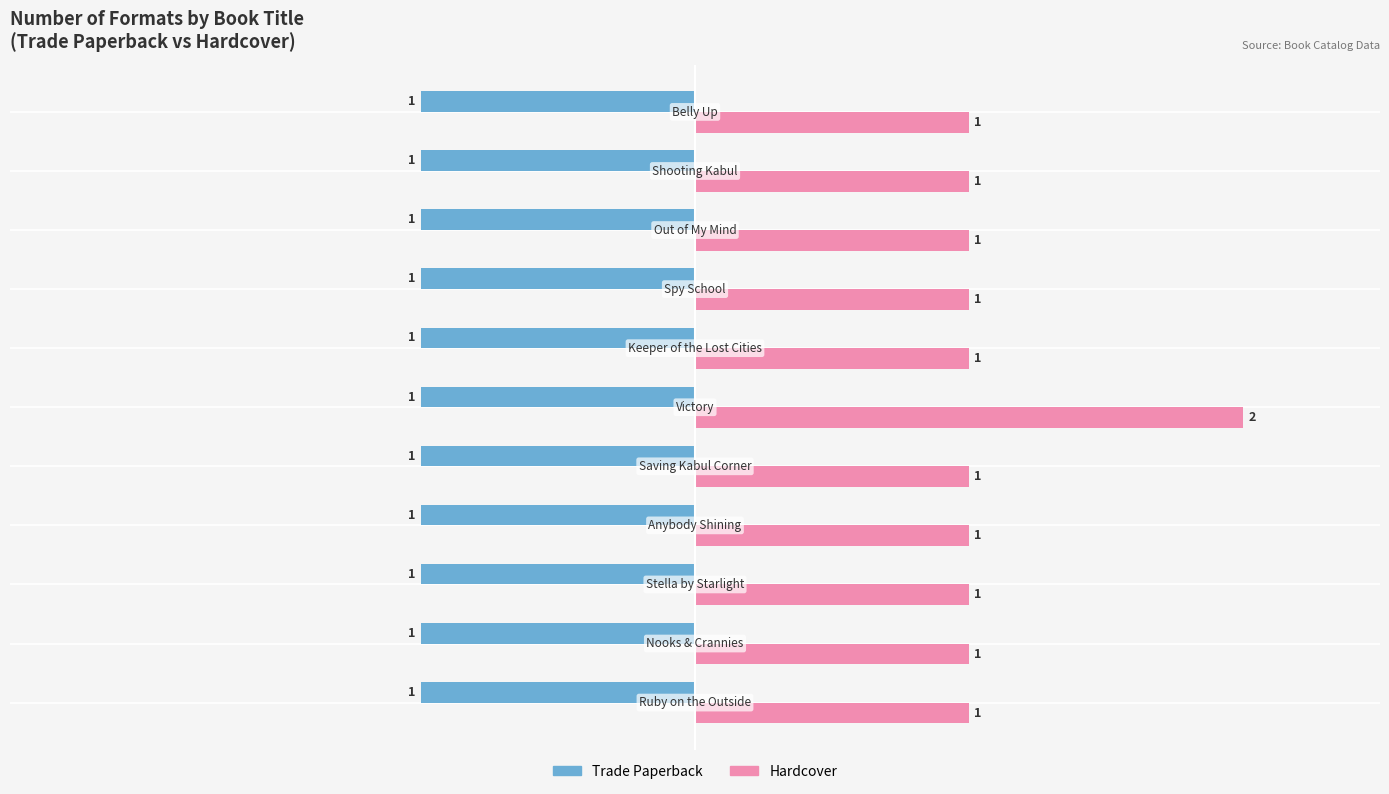

What is the sum of all Trade Paperback values?

-11